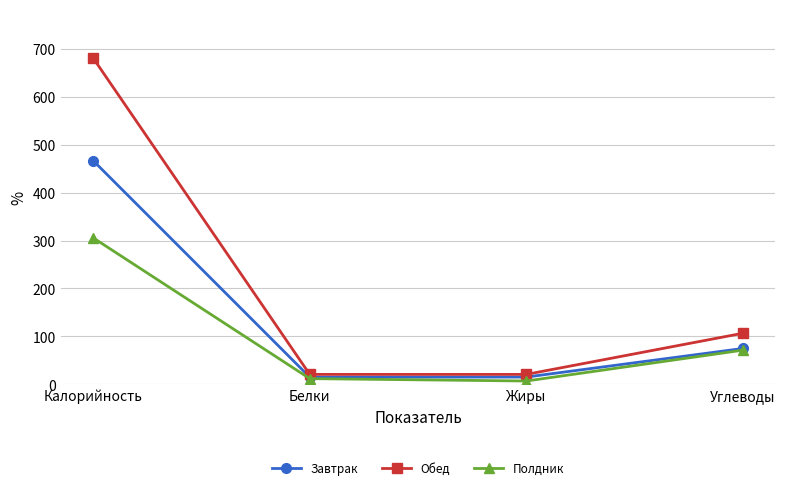

At Калорийность, list the series in order from largest to smallest.

Обед, Завтрак, Полдник